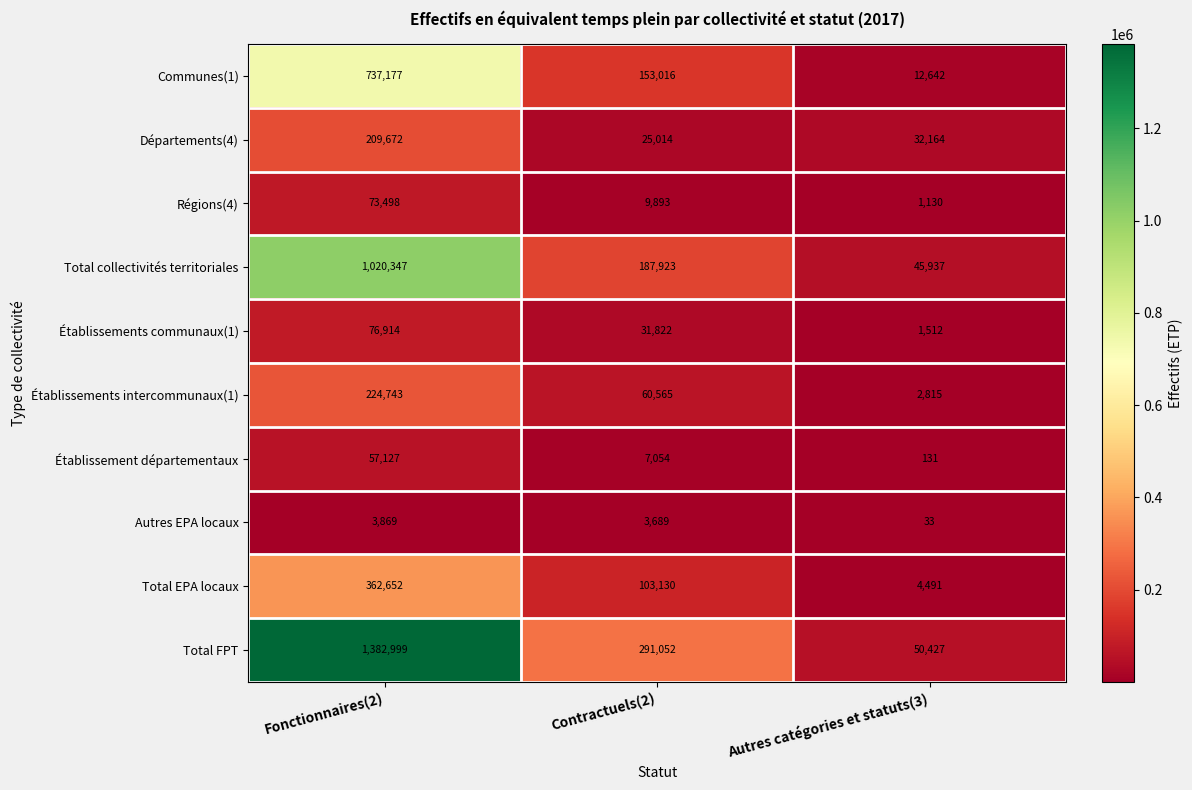

What is the smallest value displayed?

33